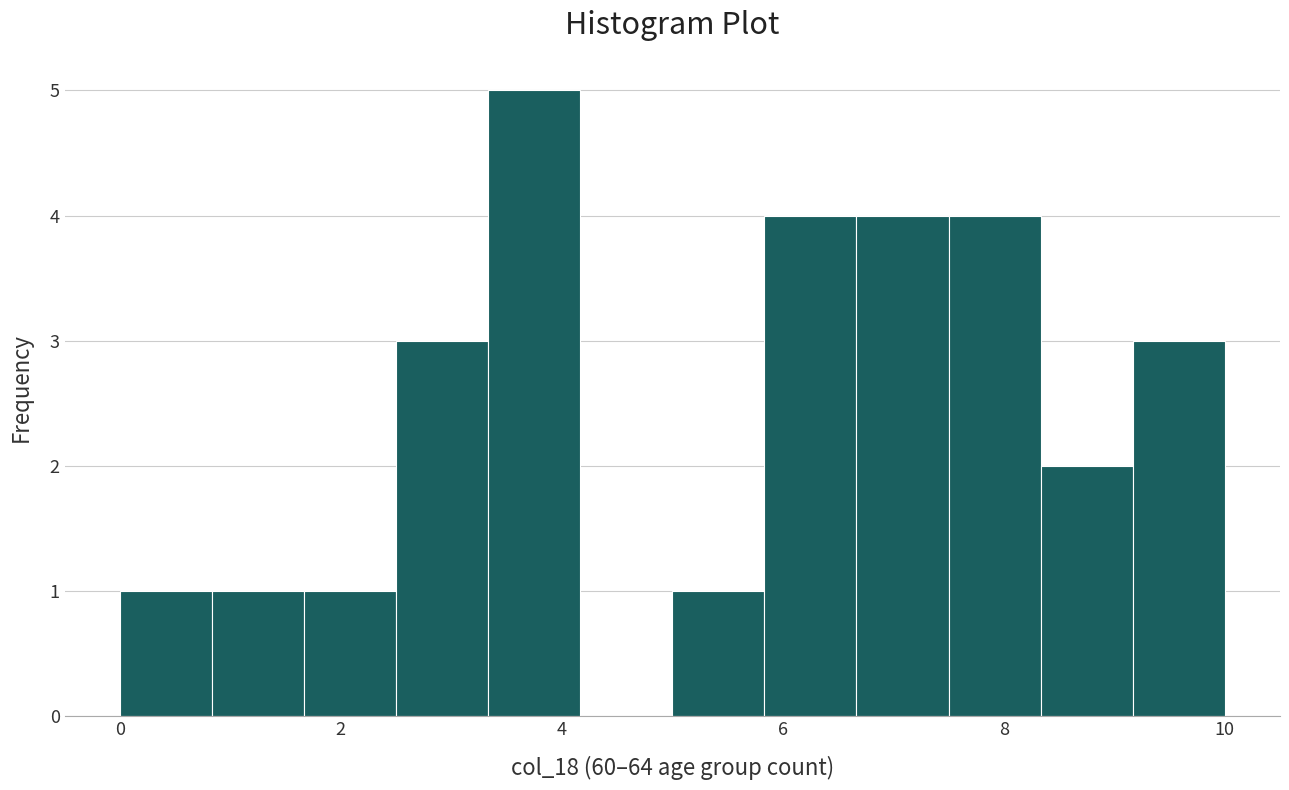

Reading left to right, transcribe this chart: for each bar, give the range it covers on the x-axis and its height. Neither the bar edges nor the heights are printed on the chart, so give them approximately, as read against the axes.

0.0 to 0.8: 1
0.8 to 1.6: 1
1.6 to 2.6: 1
2.6 to 3.4: 3
3.4 to 4.2: 5
4.2 to 5.0: 0
5.0 to 5.8: 1
5.8 to 6.6: 4
6.6 to 7.6: 4
7.6 to 8.4: 4
8.4 to 9.2: 2
9.2 to 10.0: 3